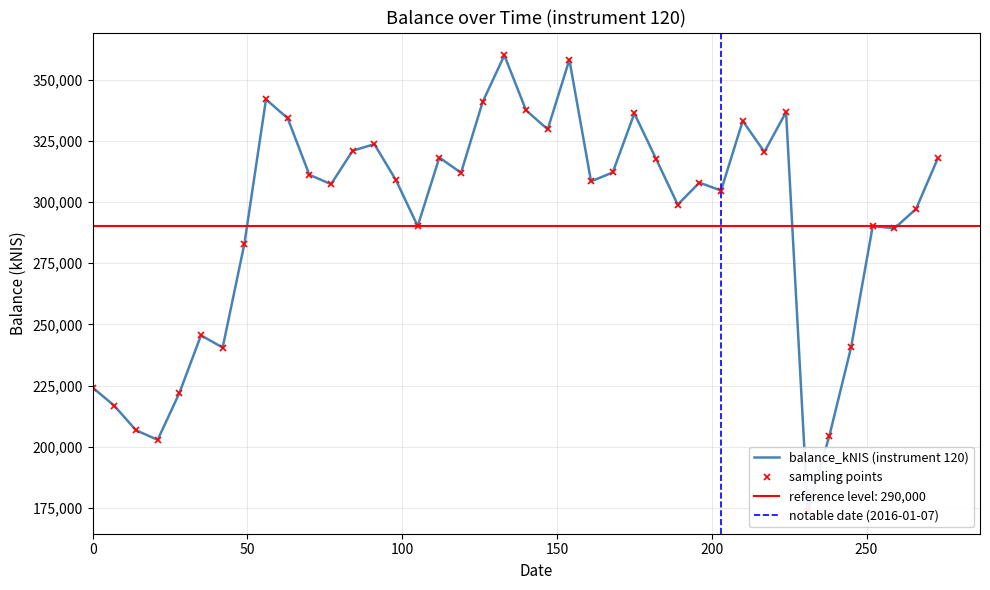

The chart shows a value of 304703.6 at 2016-01-07. True or false?

True